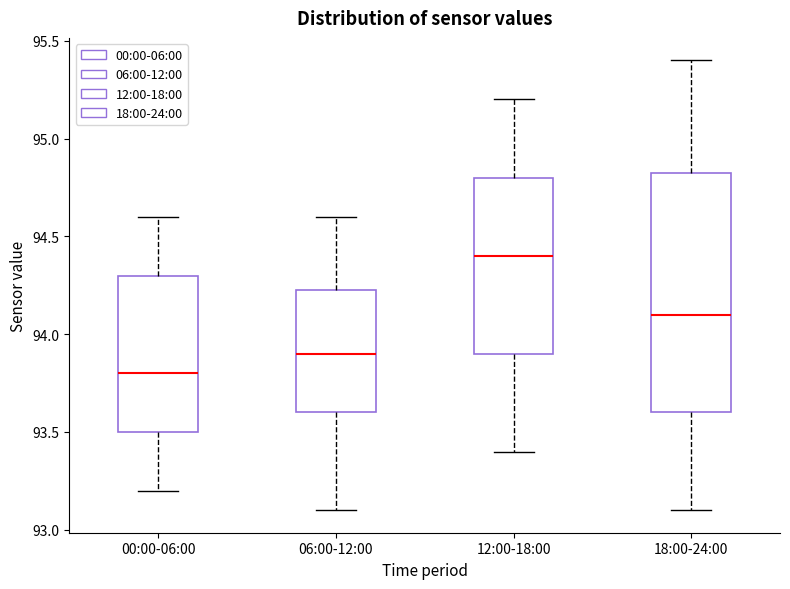

Comparing the boxes themselves (not the whiskers), which one is the tallest?

18:00-24:00